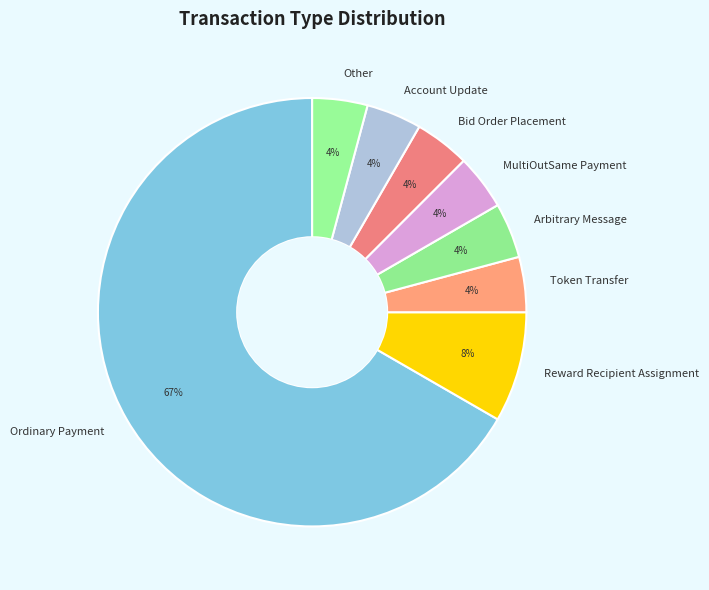

To the nearest percent, what is the average slice percentage?

12%